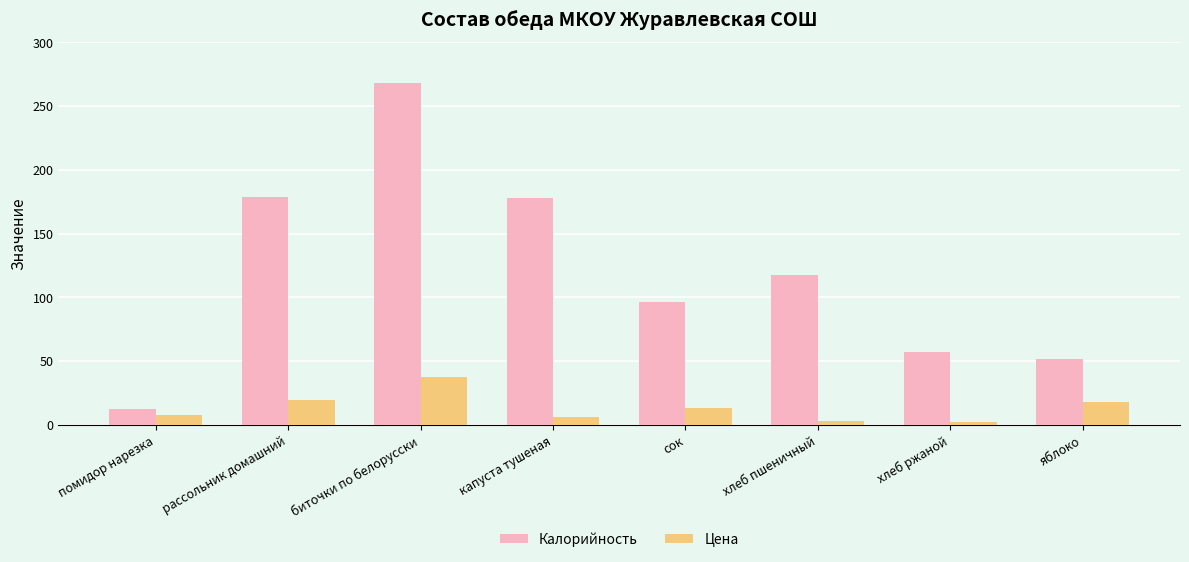

Rank the series by their maximum value, from highest to lowest.

Калорийность, Цена